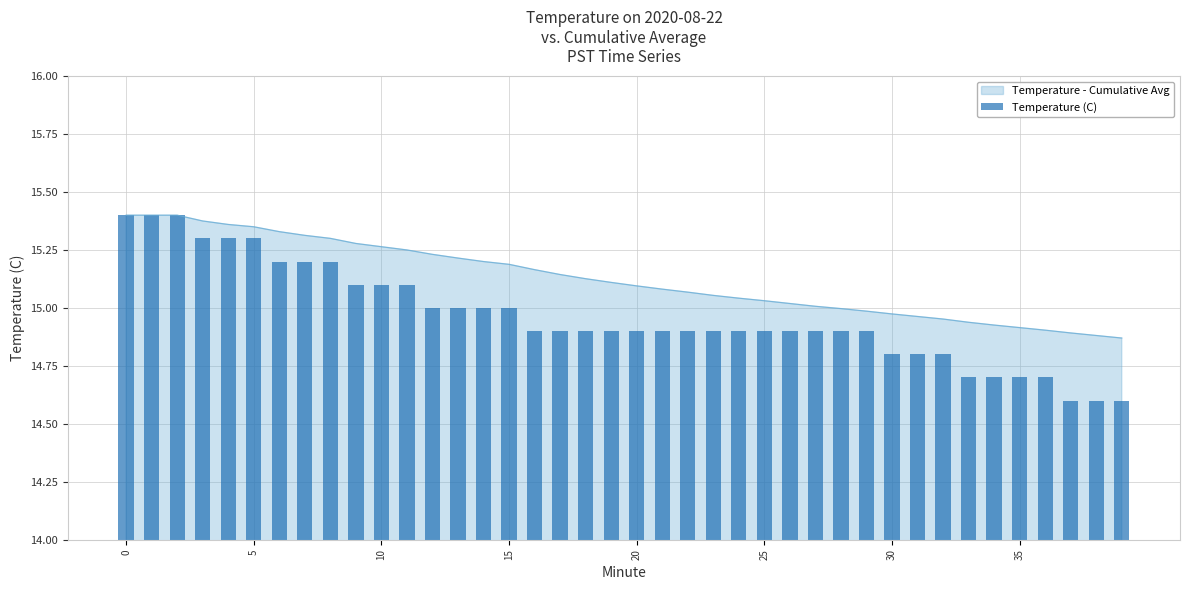

Is it true that Temperature - Cumulative Avg equals 6.9 at 0?

False